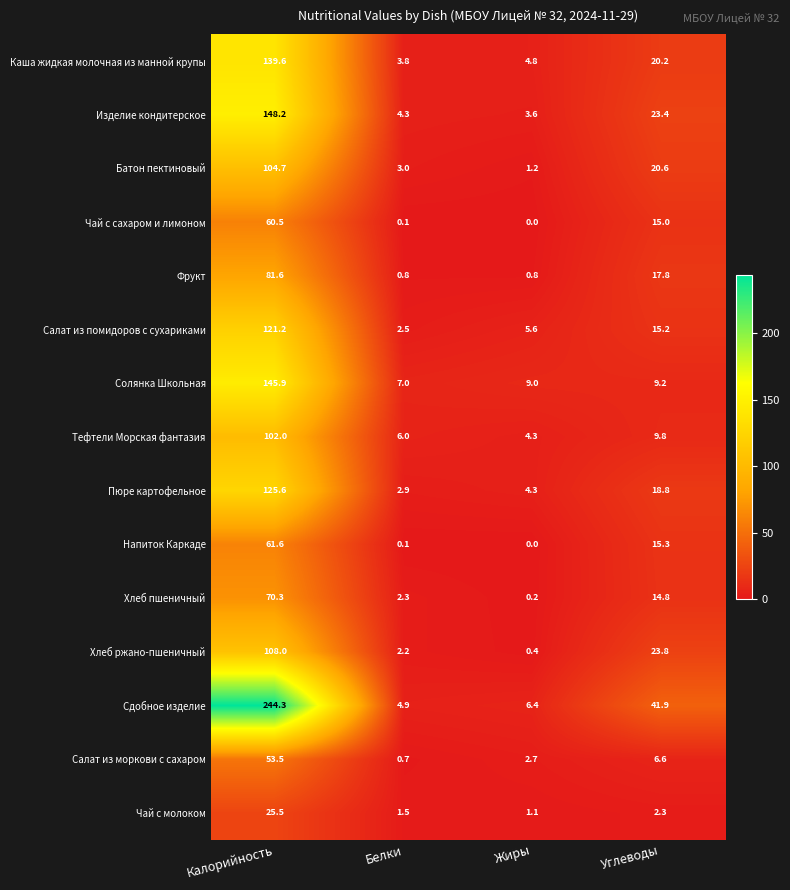

What is the total value across all series at Жиры?

44.4